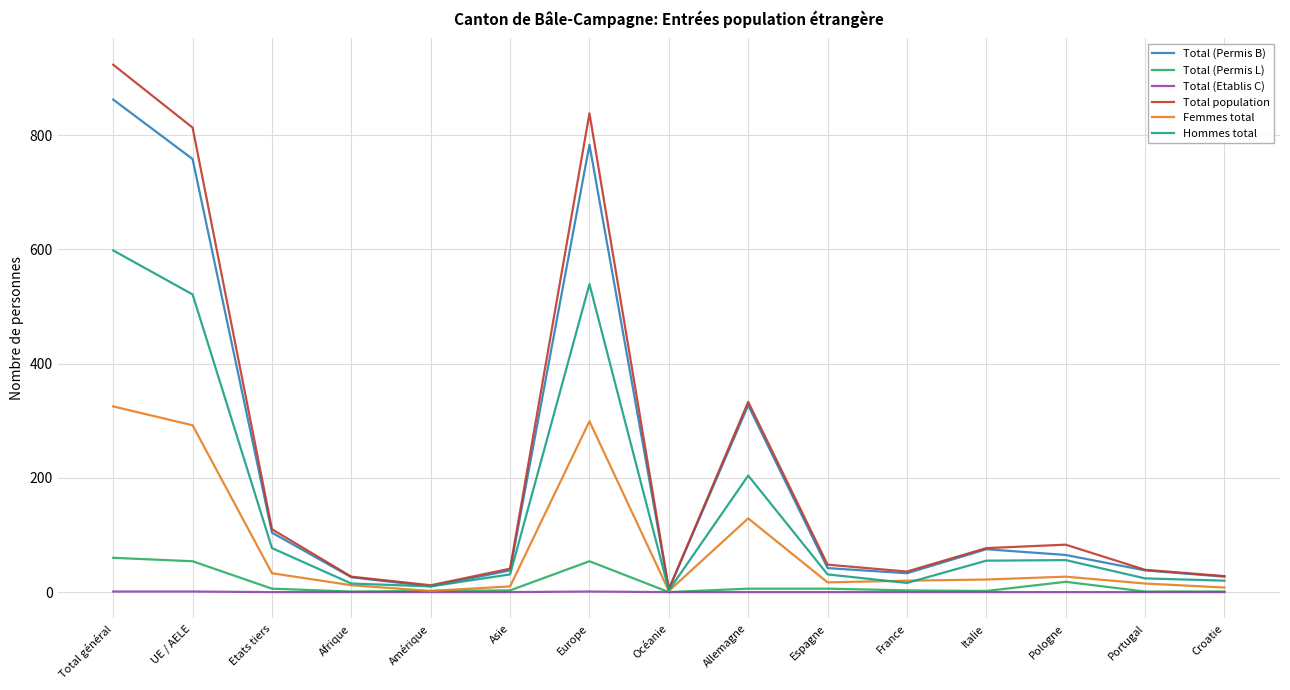

Is the value of Femmes total at Espagne greater than the value of Total (Permis B) at Total général?

No